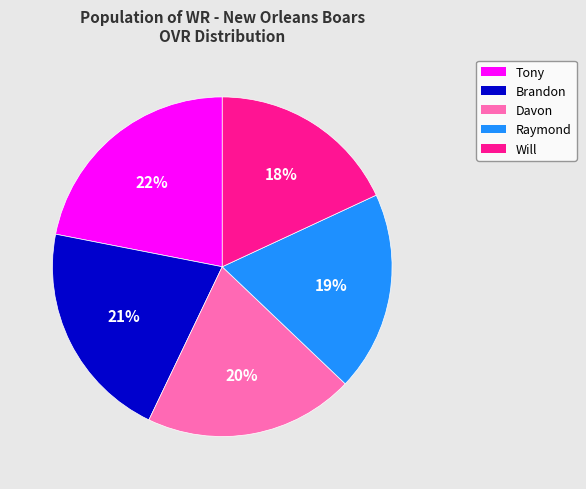

Combined, do Raymond and Tony account for over 50%?

No